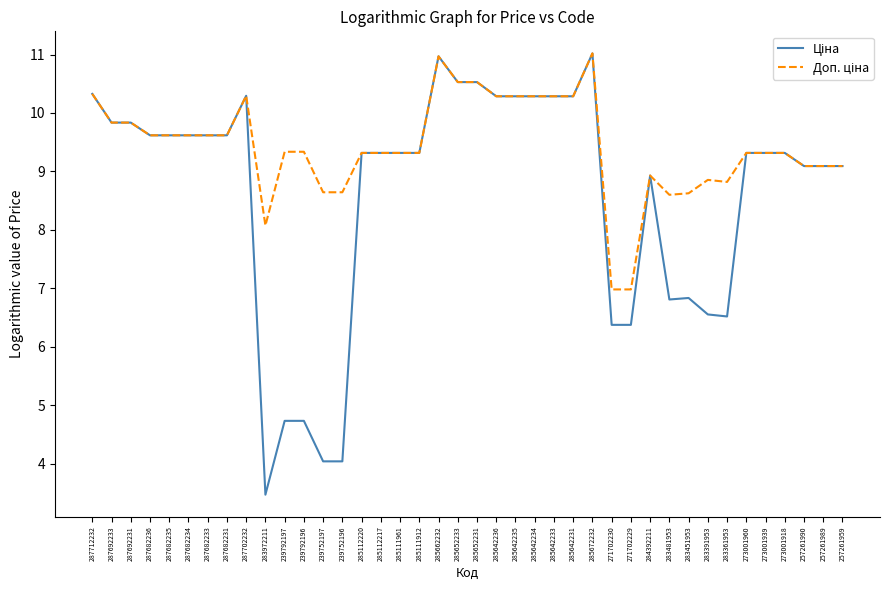

What is the difference between the highest and lowest values at 283451953?

1.8